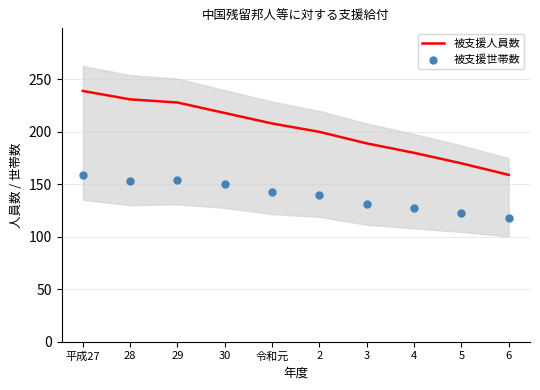

At which category is the sum across all series the highest?

平成27